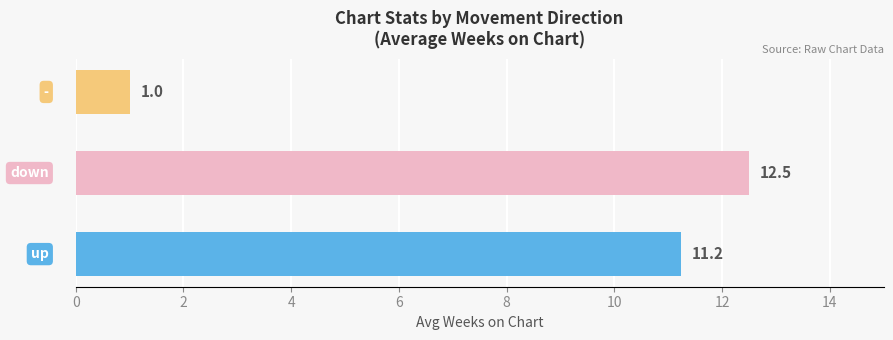

Between up and -, which series saw the biggest shift?

Avg Weeks on Chart